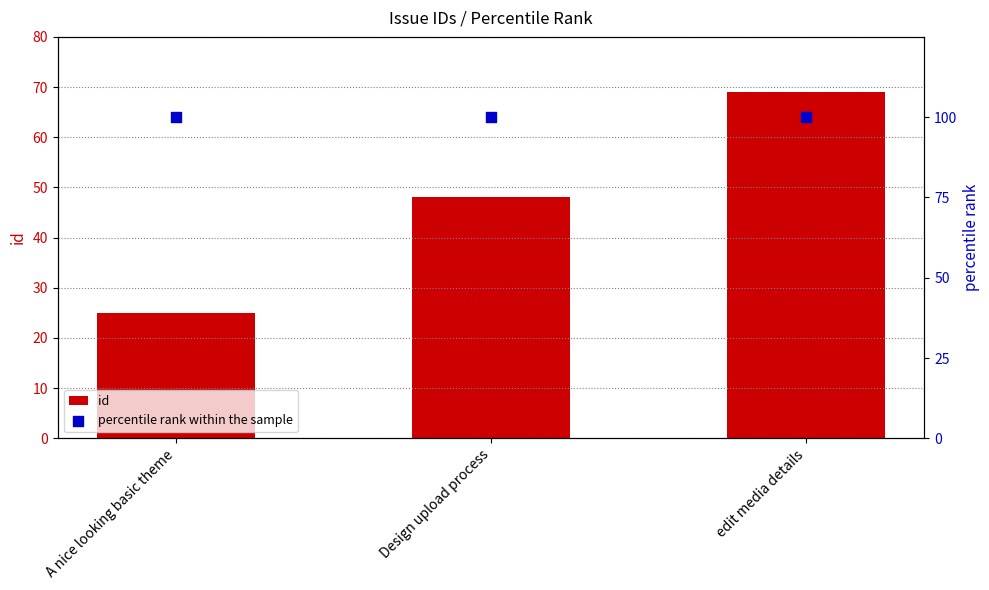

Which series contains the lowest Y value?

id